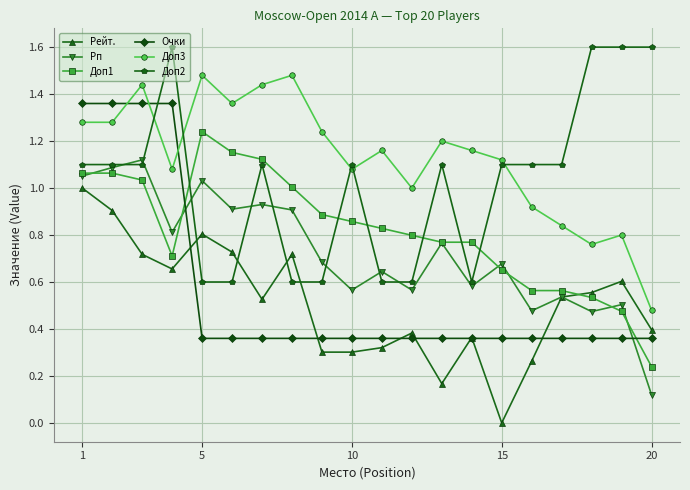

True or false: Рп has more than 2 points higher than both neighbors.

True